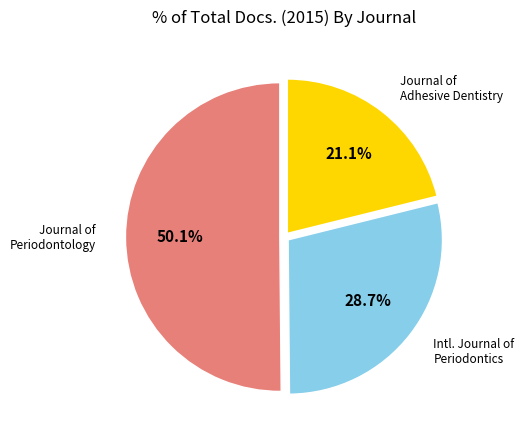

Is there a majority slice in this chart?

Yes